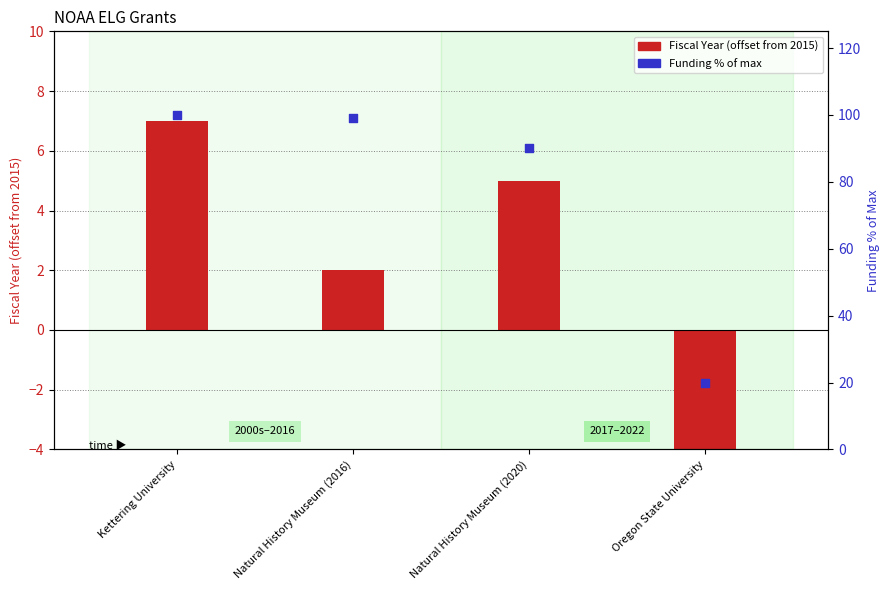

Is the value of Fiscal Year (offset from 2015) at Natural History Museum (2020) greater than the value of Funding % of max at Natural History Museum (2016)?

No